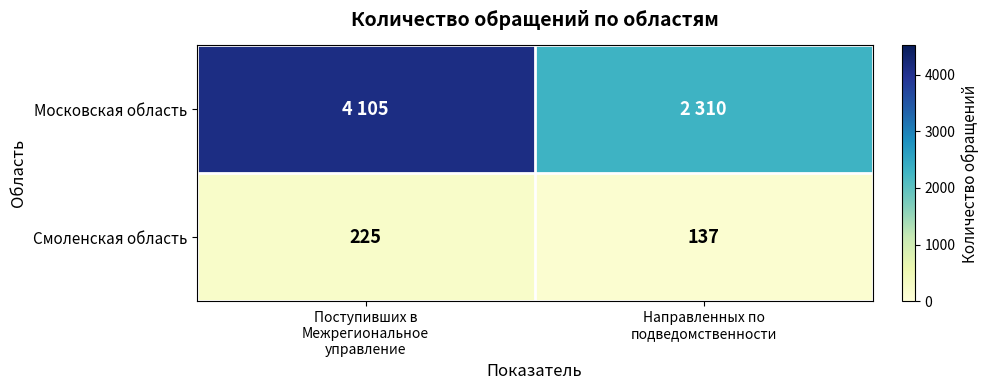

What is the difference between the maximum and minimum values in the Смоленская область series?

88